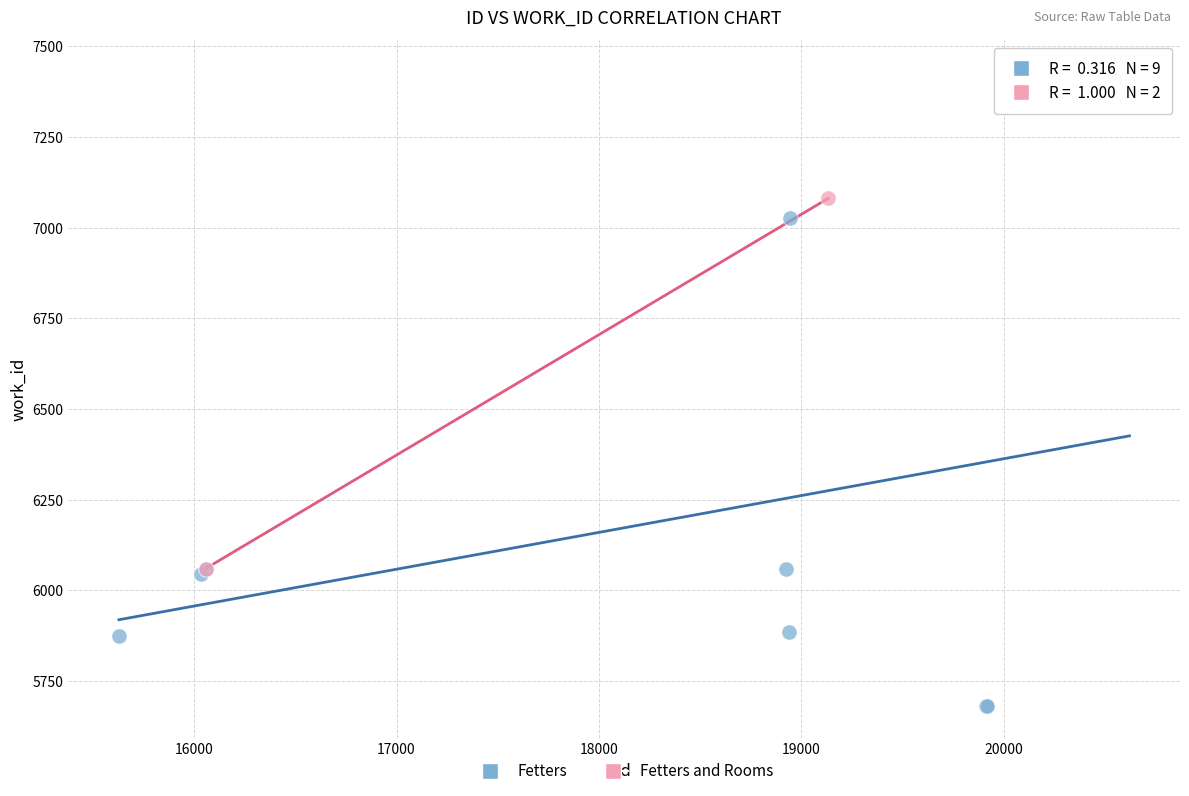

What are all the series names shown in the legend?

Fetters, Fetters and Rooms